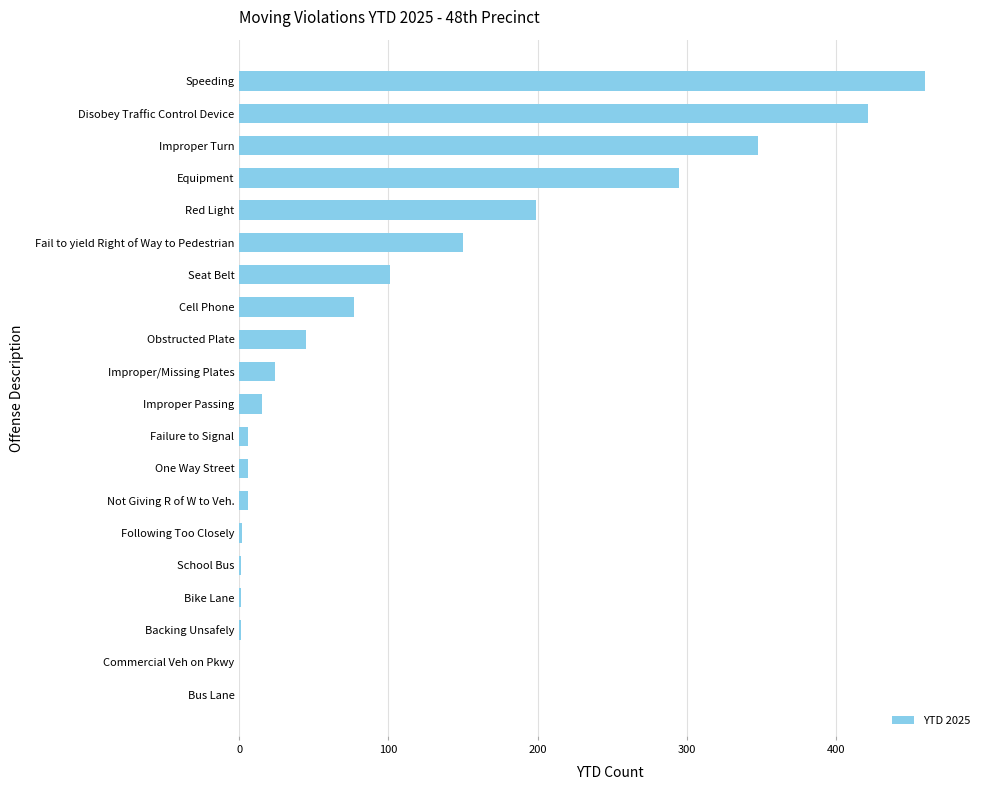

Between School Bus and Speeding, which is larger?

Speeding